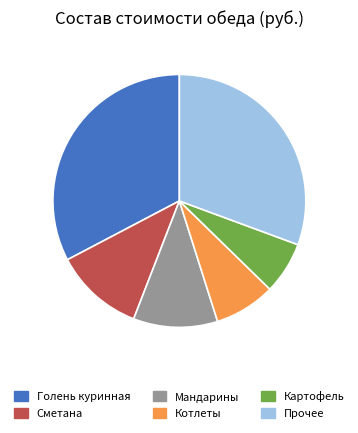

Does Голень куринная account for over 50% of the chart?

No